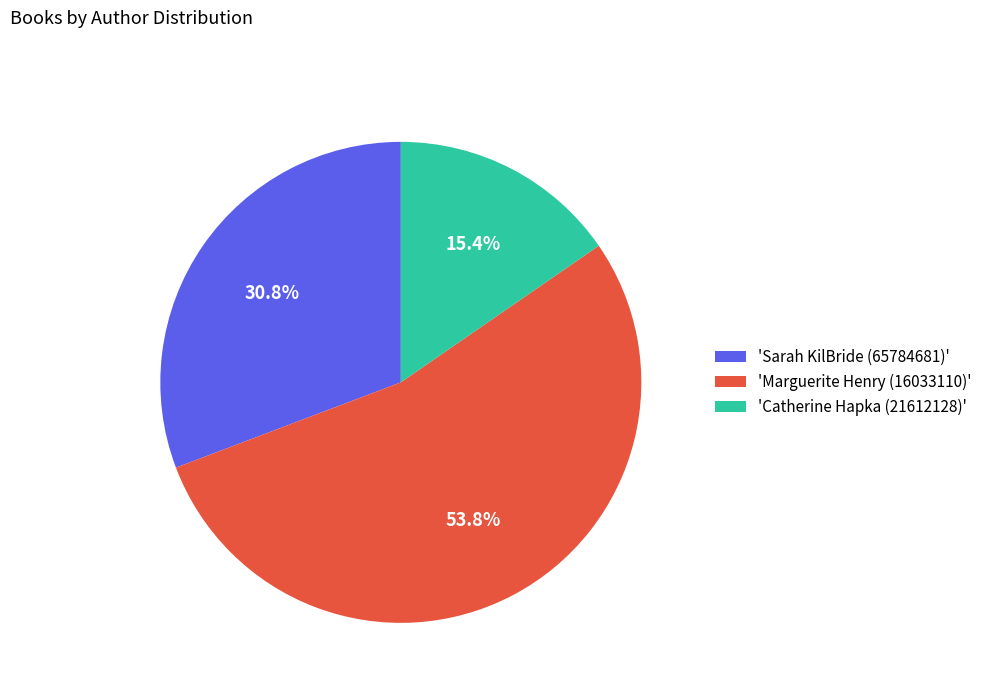

Approximately how many times larger is the value at 'Marguerite Henry (16033110)' compared to 'Catherine Hapka (21612128)'?

3.5